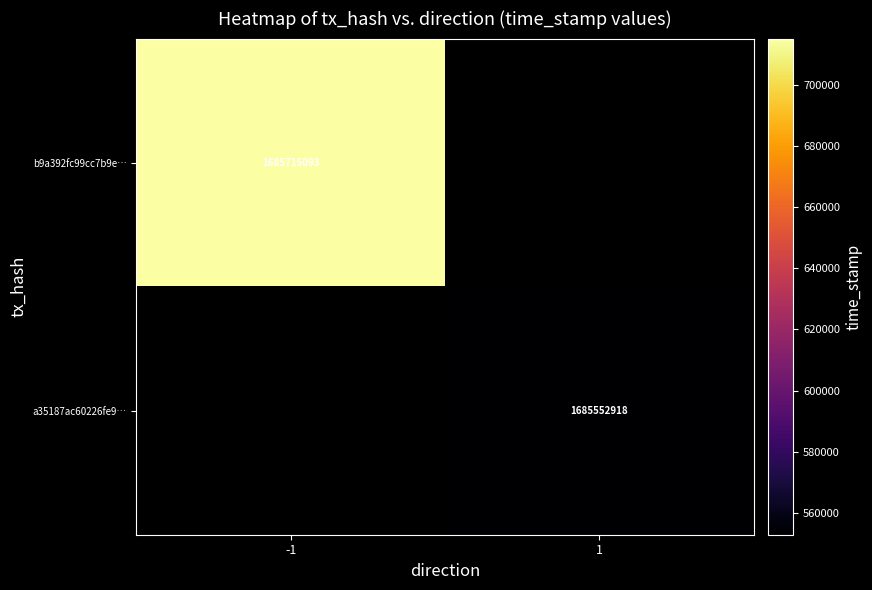

True or false: a35187ac60226fe9… has a value of 676133268 at 1.

False